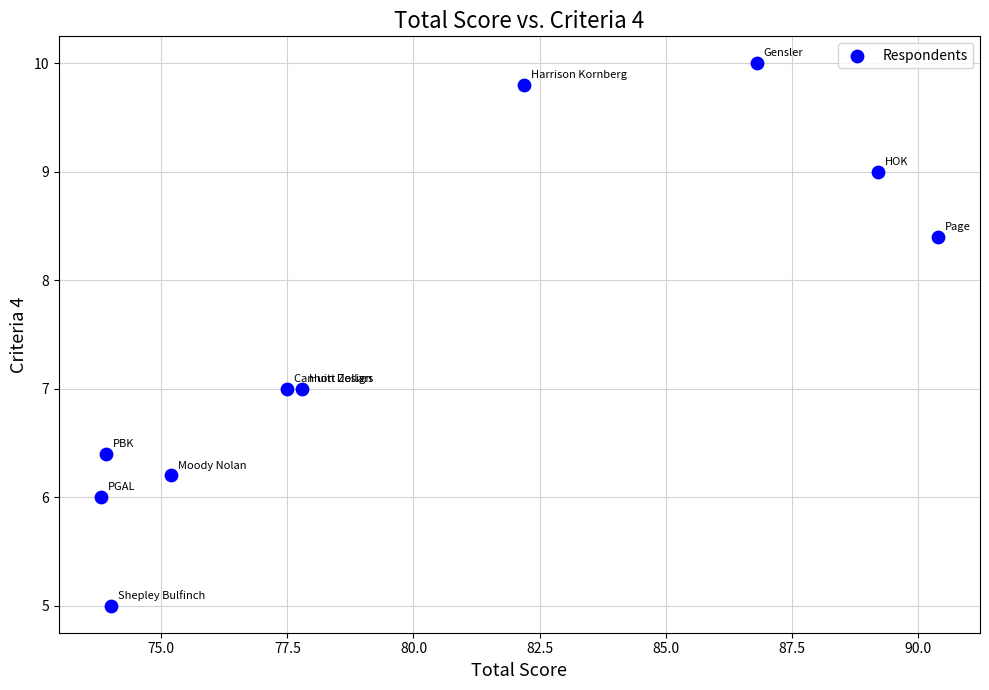

What is the average X value?

80.1